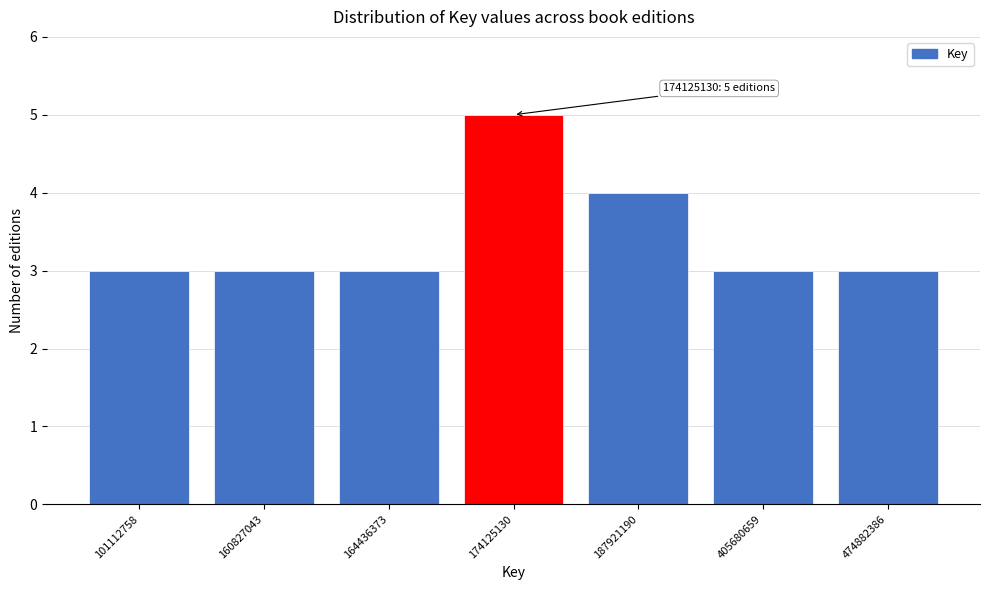

Reading left to right, transcribe all the data shown in this chart.

3	3	3	5	4	3	3